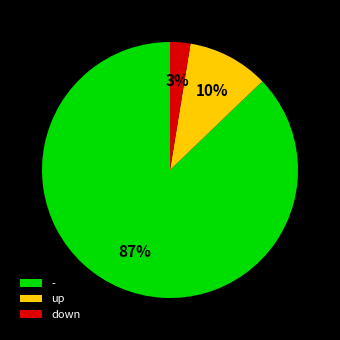

The - slice represents 87% of the pie. True or false?

True